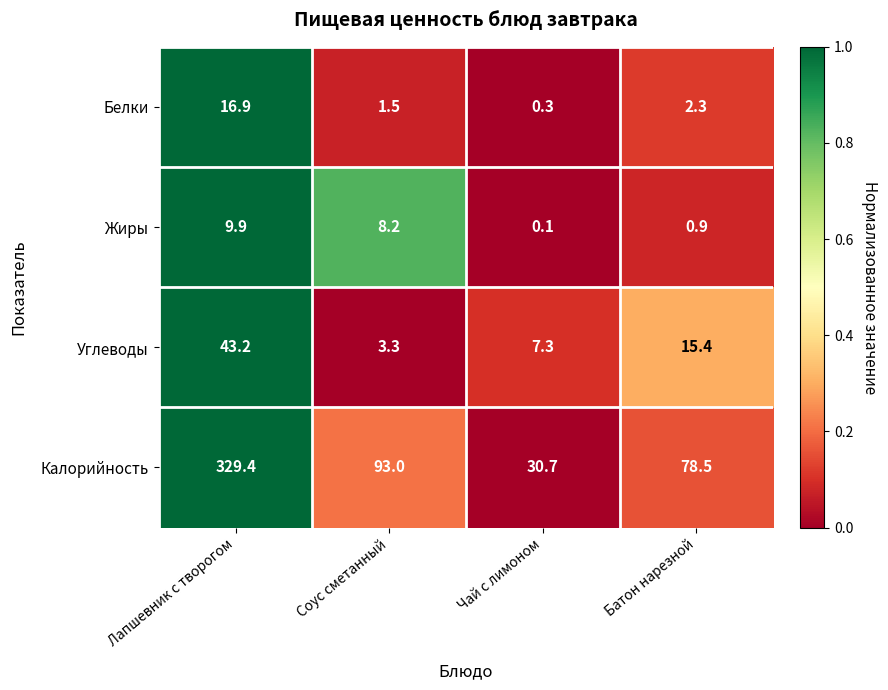

What is the sum of all Калорийность values?

531.6